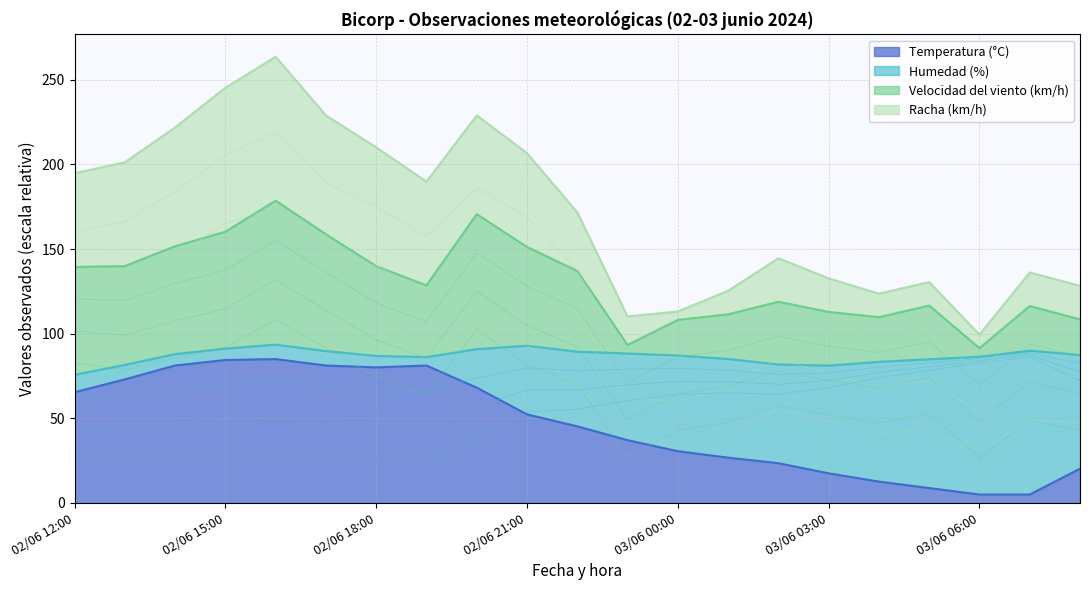

The Temperatura (°C) series shows 20.8 at 03/06 04:00. True or false?

False